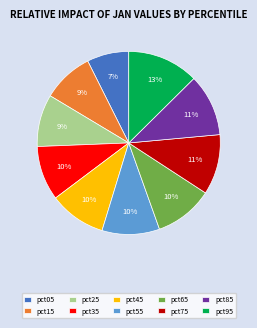

Which category has the smallest portion of the pie?

pct05